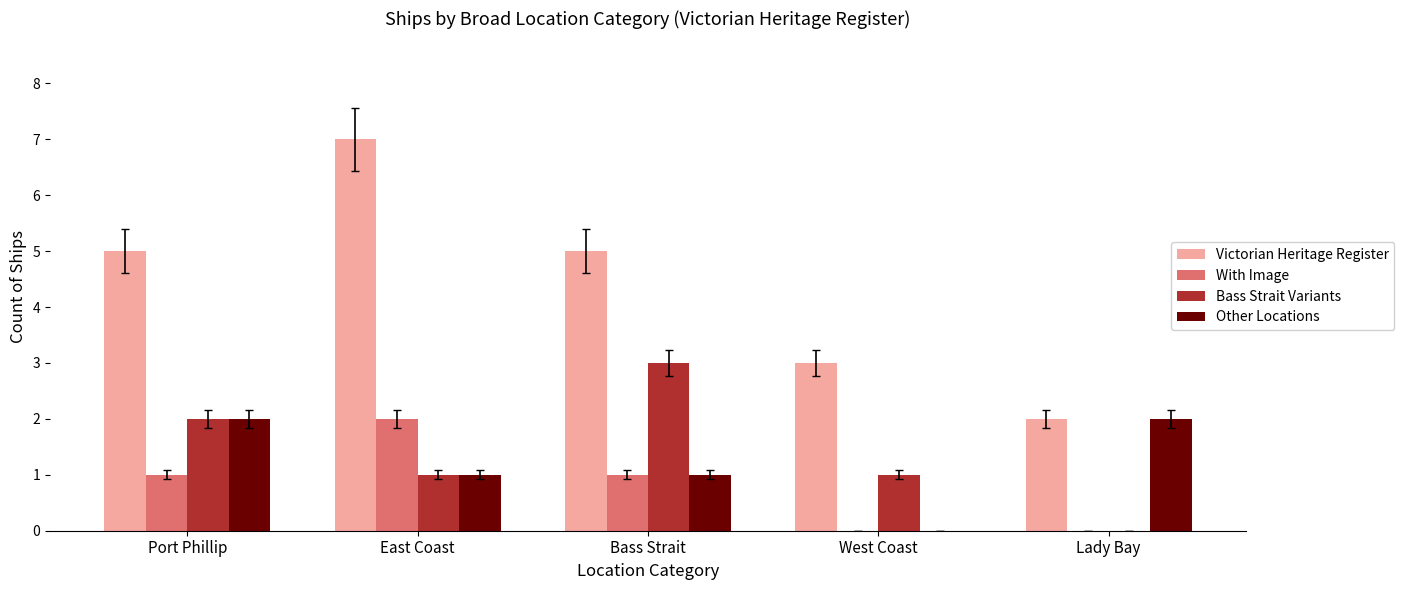

Which series has the largest range (max minus min)?

Victorian Heritage Register